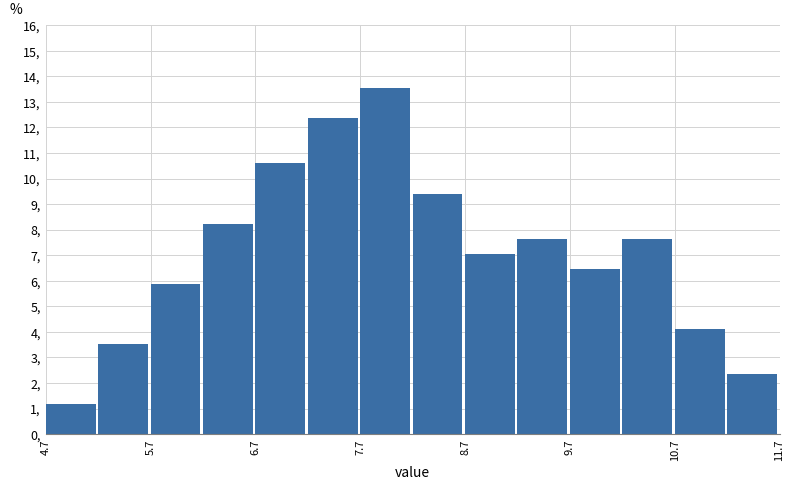

Reading left to right, transcribe this chart: for each bar, give the range it covers on the x-axis and its height. Neither the bar edges nor the heights are printed on the chart, so give them approximately, as read against the axes.

4.65 to 5.15: 1.2
5.15 to 5.65: 3.5
5.65 to 6.15: 5.9
6.15 to 6.65: 8.2
6.65 to 7.15: 10.6
7.15 to 7.65: 12.4
7.65 to 8.15: 13.5
8.15 to 8.65: 9.4
8.65 to 9.15: 7.1
9.15 to 9.65: 7.6
9.65 to 10.15: 6.5
10.15 to 10.65: 7.6
10.65 to 11.15: 4.1
11.15 to 11.65: 2.4